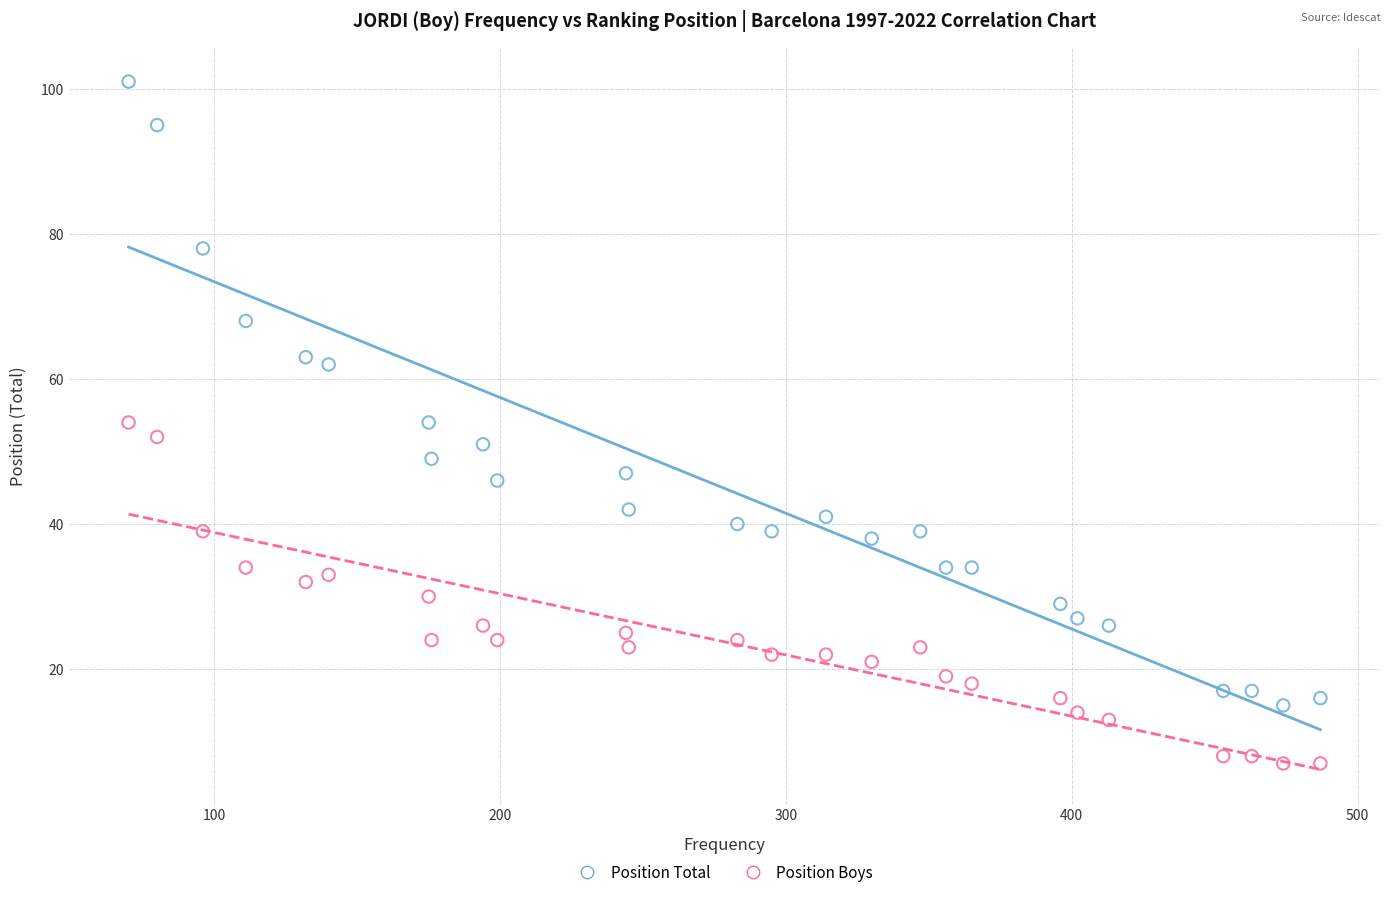

Across all data points, what is the range of X values (max minus min)?

417